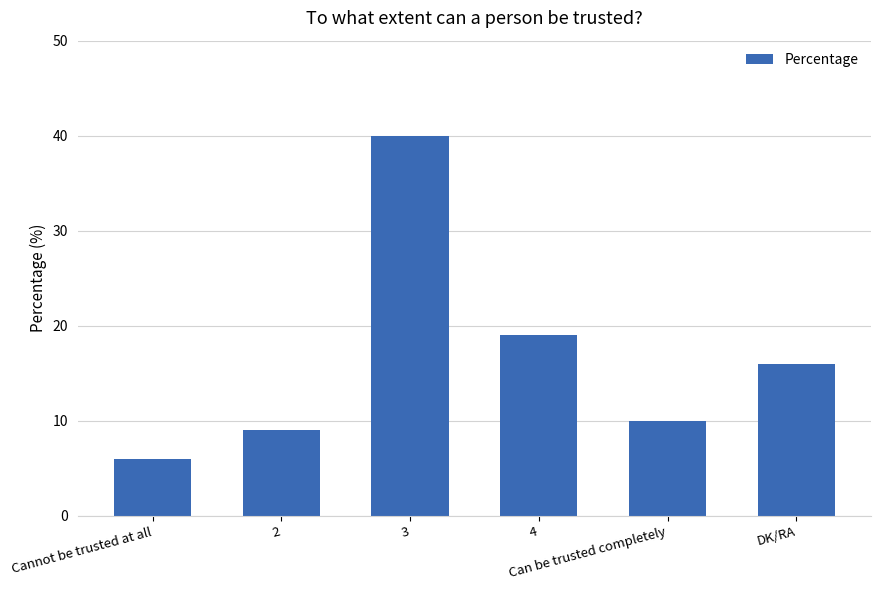

Is it true that the value at Can be trusted completely is 10?

True